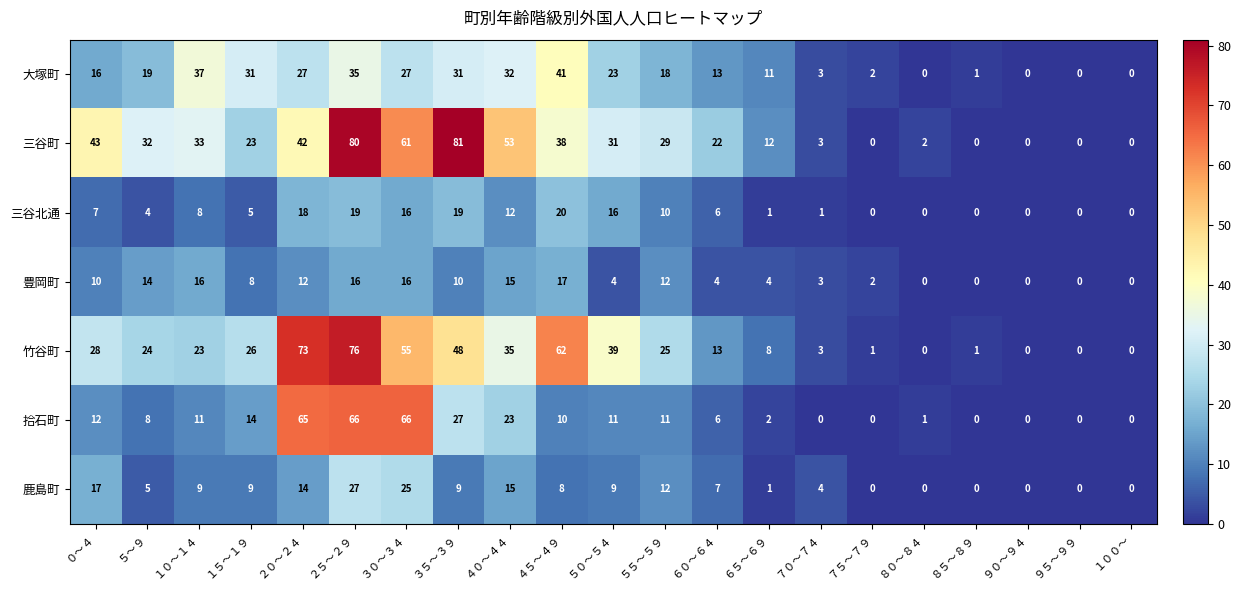

What is the difference between the maximum and minimum values in the 豊岡町 series?

17